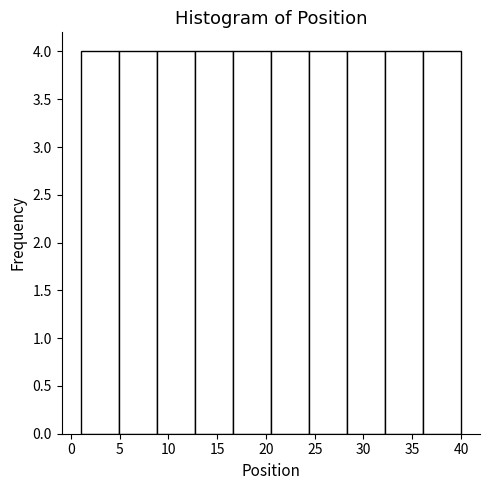

How tall is the bar that spans 8.8 to 12.7 on the x-axis? Neither the bar edges nor the heights are printed on the chart, so give them approximately, as read against the axes.

4